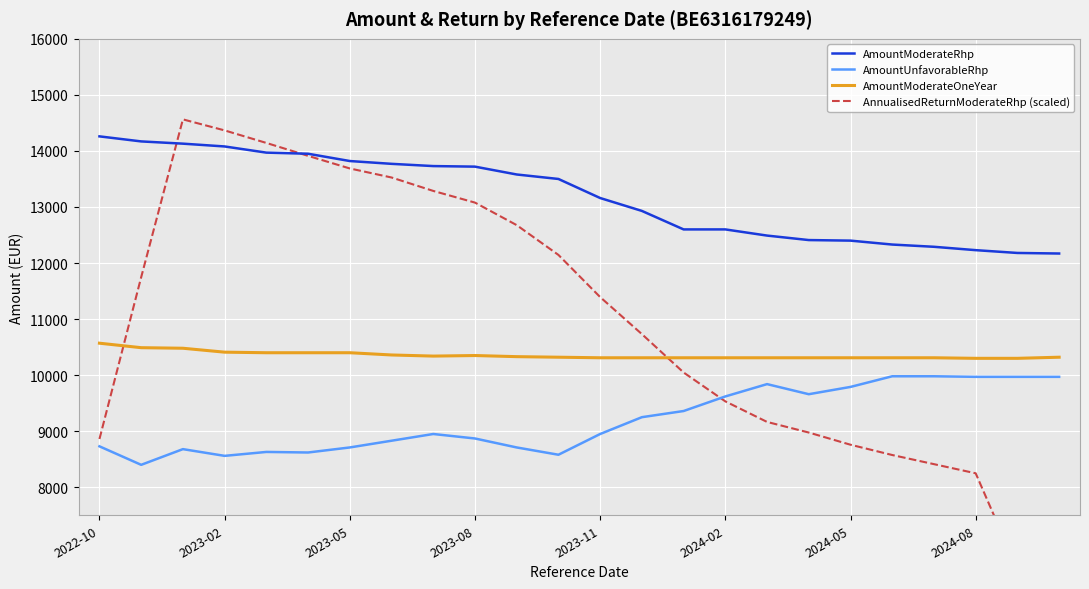

What is the minimum value for AmountModerateRhp?

12170